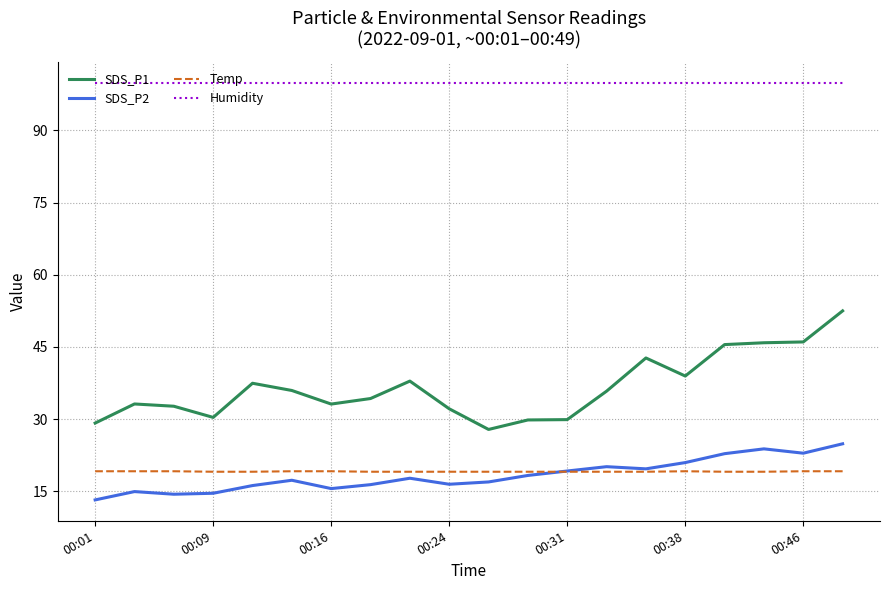

How many categories are shown in the chart?

20